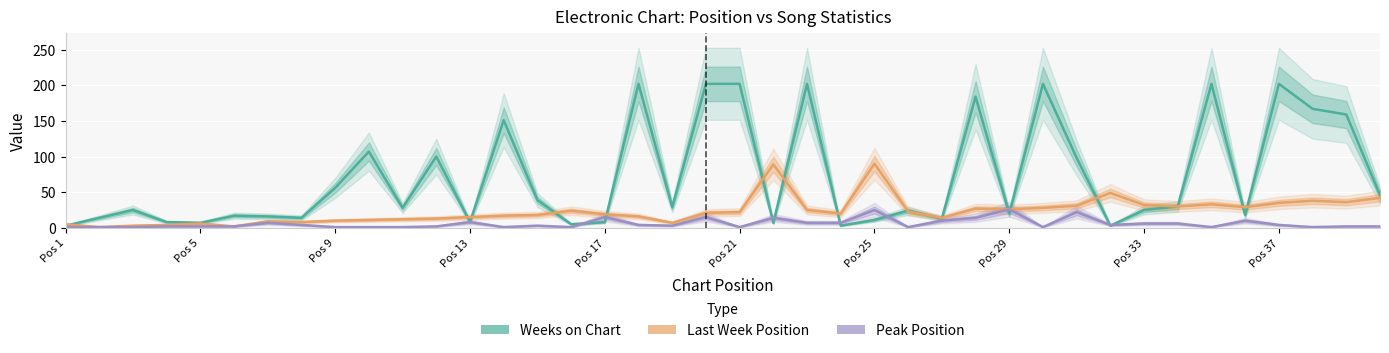

True or false: Last Week Position and Peak Position cross at least once.

False